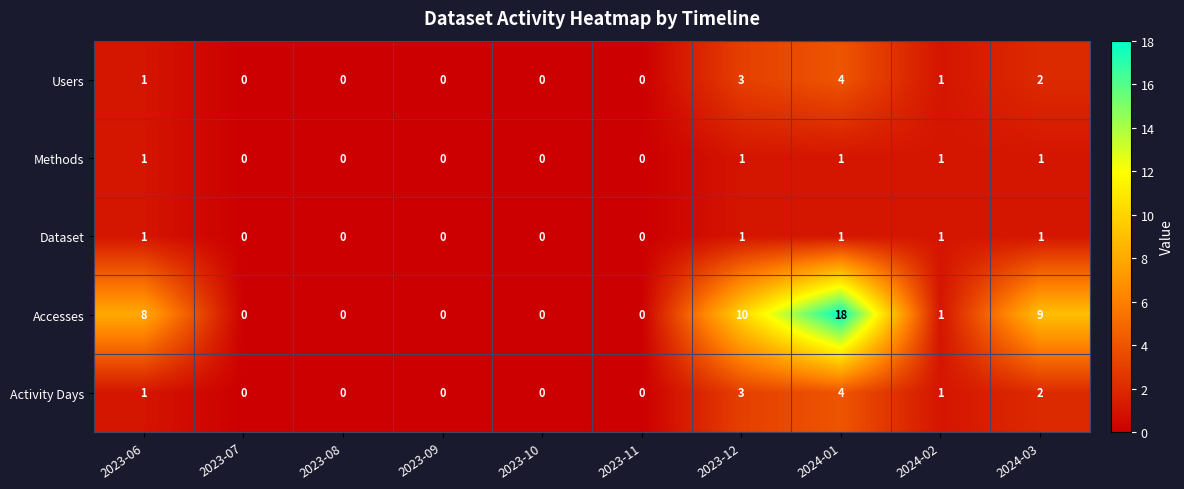

The Accesses series shows 7 at 2023-12. True or false?

False